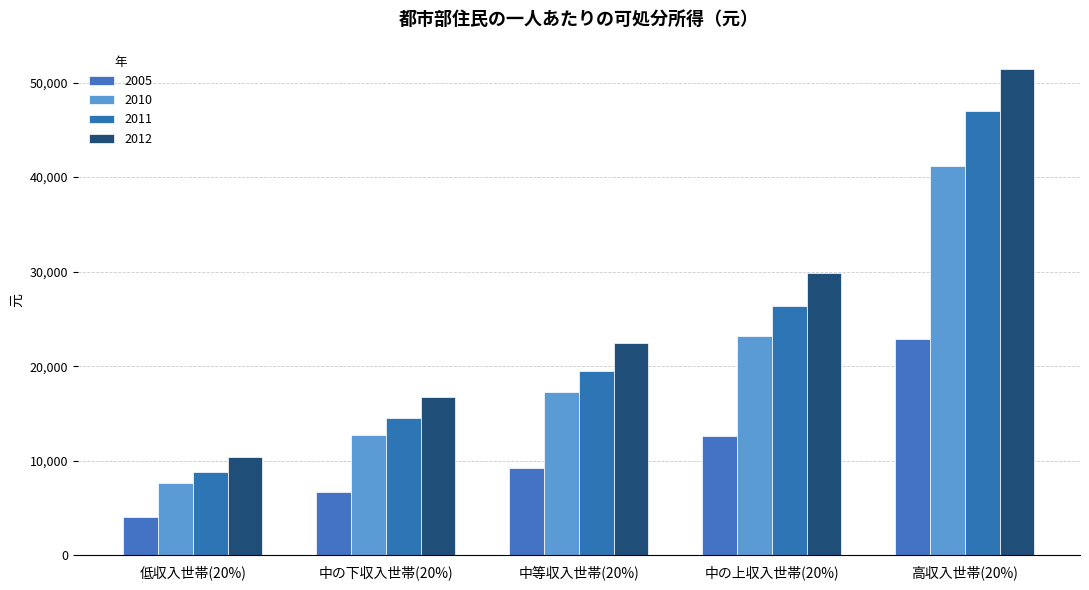

Is it true that 2012 equals 22419.1 at 中等収入世帯(20%)?

True